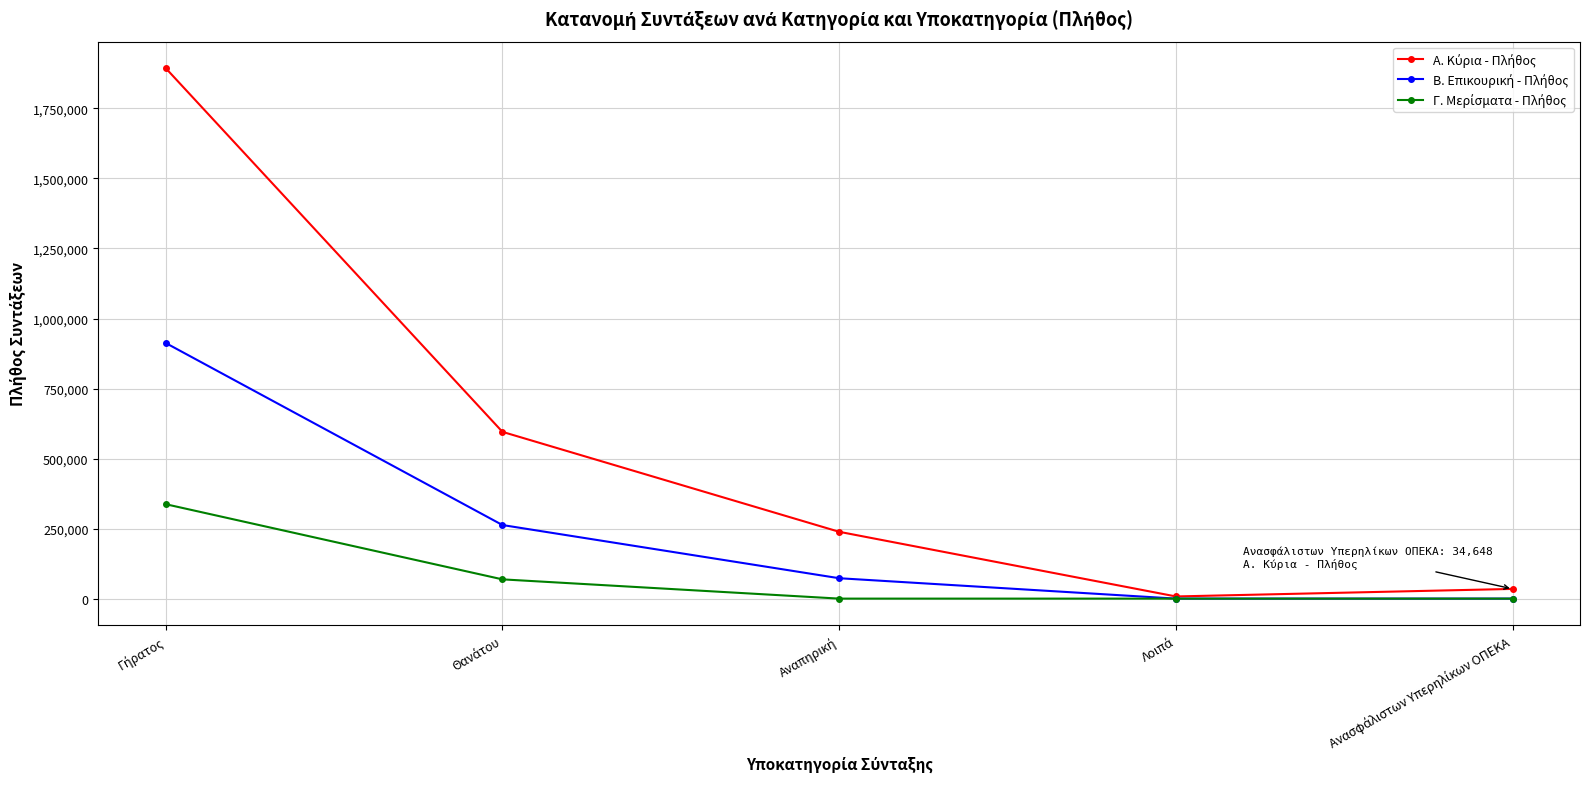

Which series has the largest total across all categories?

Α. Κύρια - Πλήθος